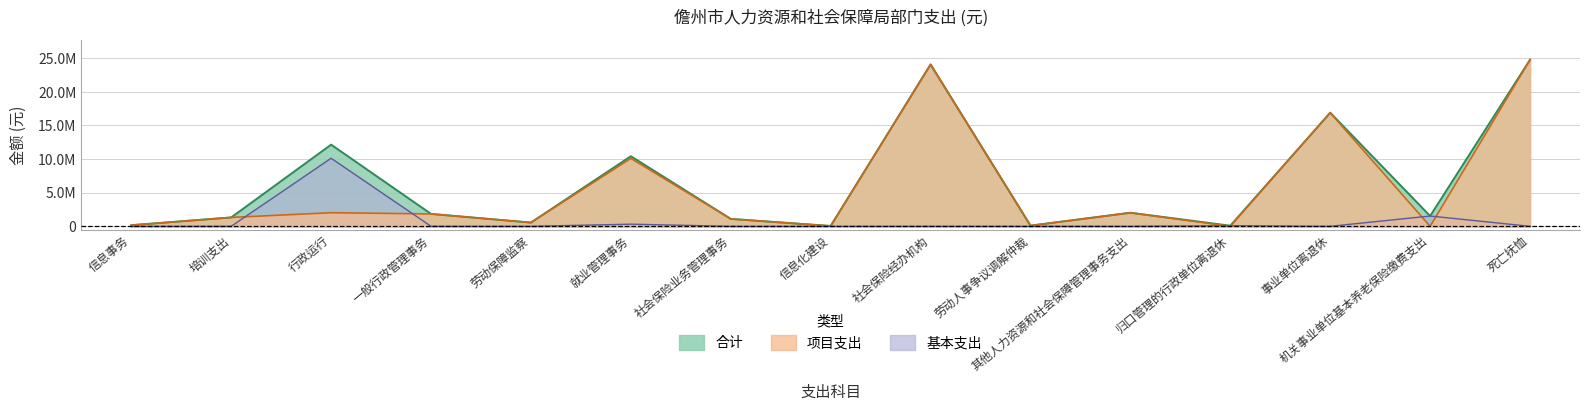

What are all the series names shown in the legend?

合计, 基本支出, 项目支出